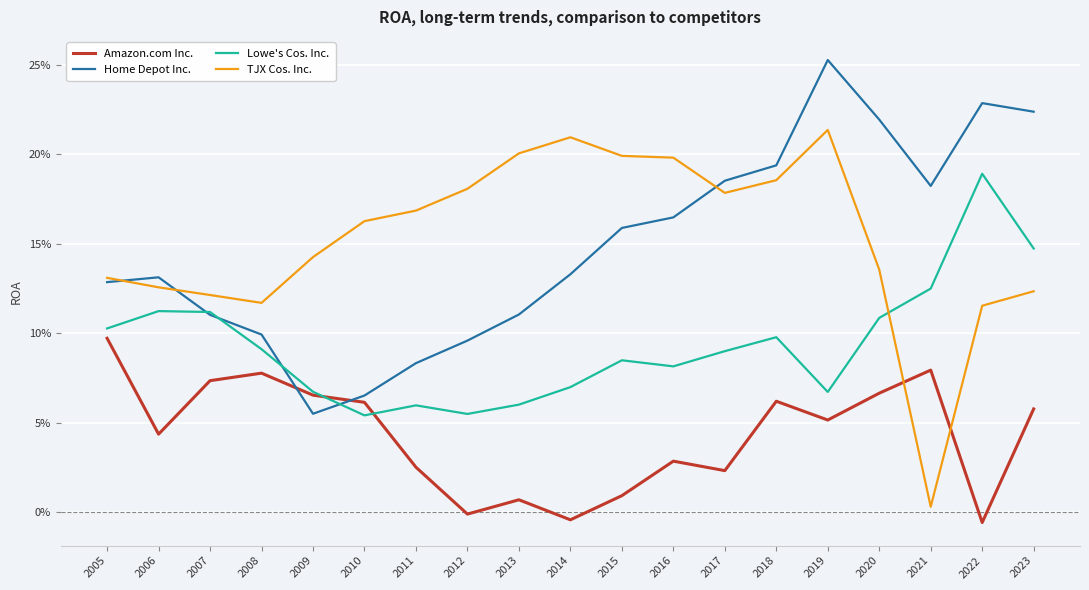

Between 2010 and 2016, which series saw the biggest shift?

Home Depot Inc.